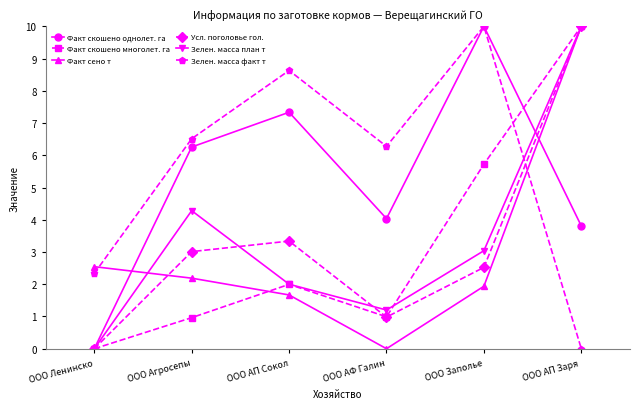

What is the sum of all Зелен. масса план т values?

20.5